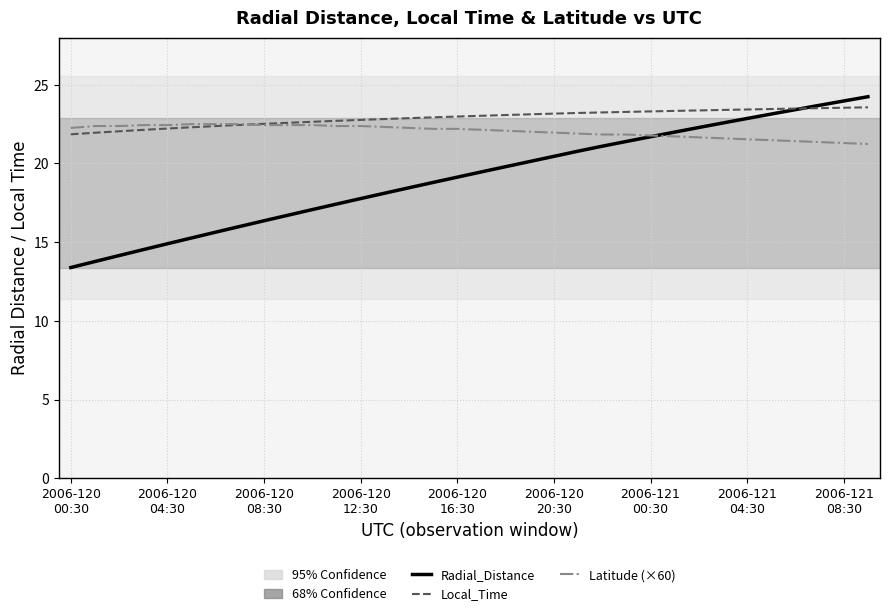

Which series has the largest range (max minus min)?

Radial_Distance